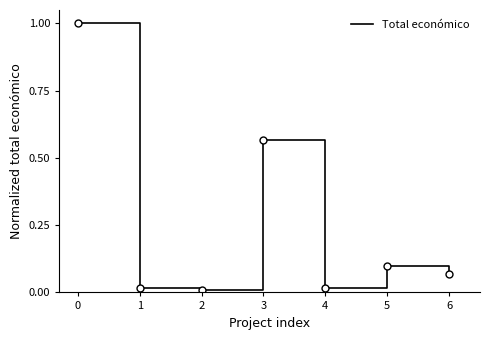

Is it true that the value at 1 is 0.0?

True